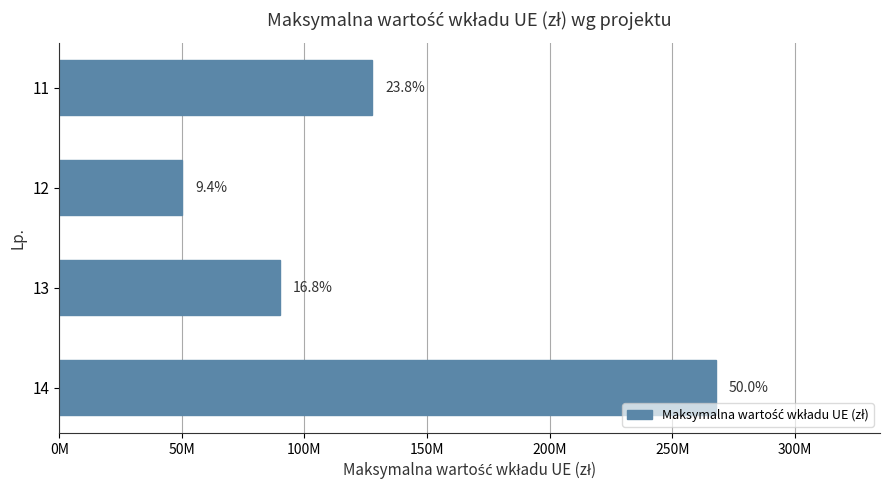

Are the bars horizontal?

Yes